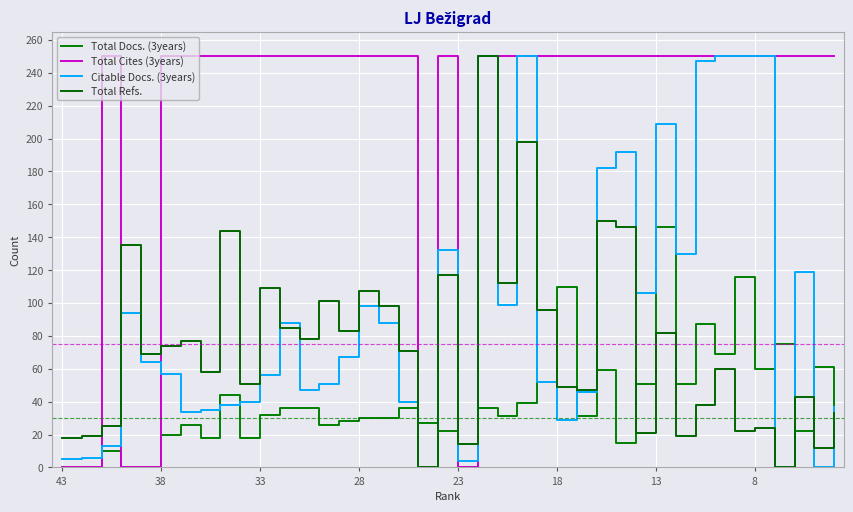

Does the chart display data point markers on the line(s)?

No